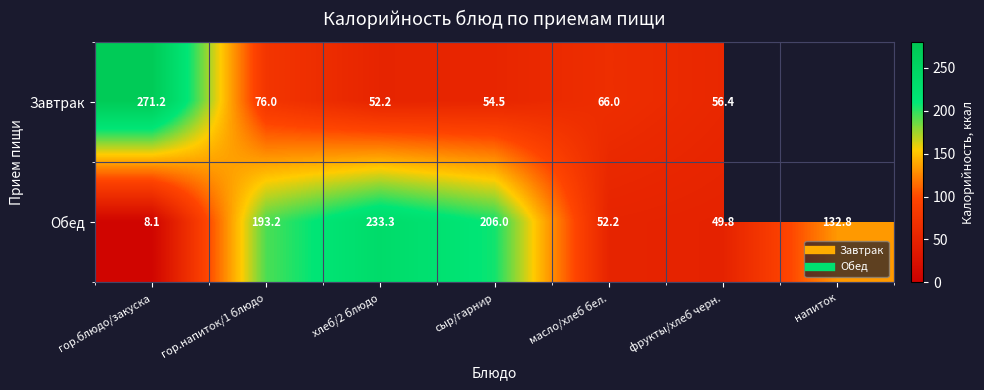

Which label corresponds to the largest value in the chart?

гор.блюдо/закуска